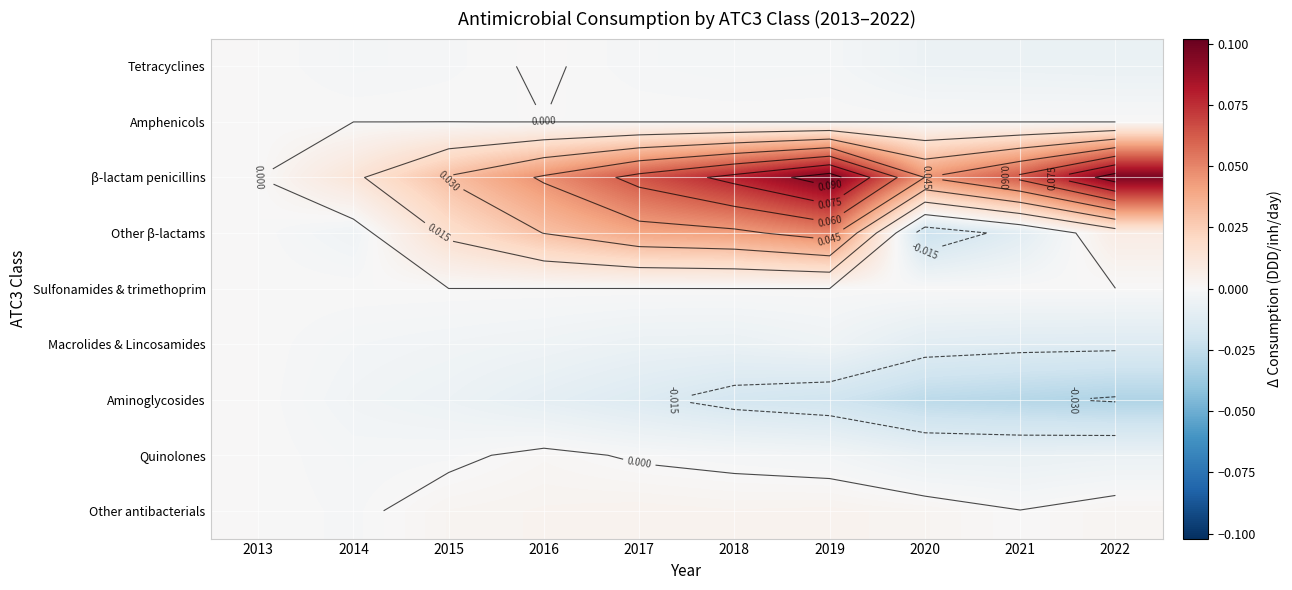

The Quinolones series shows 0.0 at 2013. True or false?

True